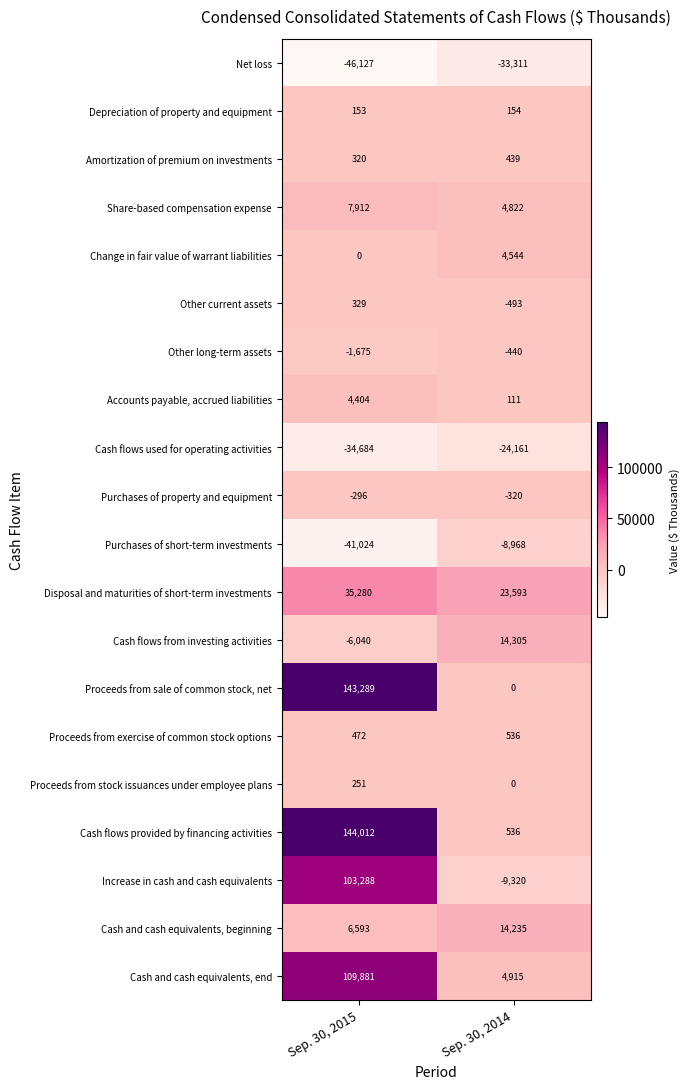

List the series in order of their peak value, lowest first.

Net loss, Cash flows used for operating activities, Purchases of short-term investments, Other long-term assets, Purchases of property and equipment, Depreciation of property and equipment, Proceeds from stock issuances under employee plans, Other current assets, Amortization of premium on investments, Proceeds from exercise of common stock options, Accounts payable, accrued liabilities, Change in fair value of warrant liabilities, Share-based compensation expense, Cash and cash equivalents, beginning, Cash flows from investing activities, Disposal and maturities of short-term investments, Increase in cash and cash equivalents, Cash and cash equivalents, end, Proceeds from sale of common stock, net, Cash flows provided by financing activities